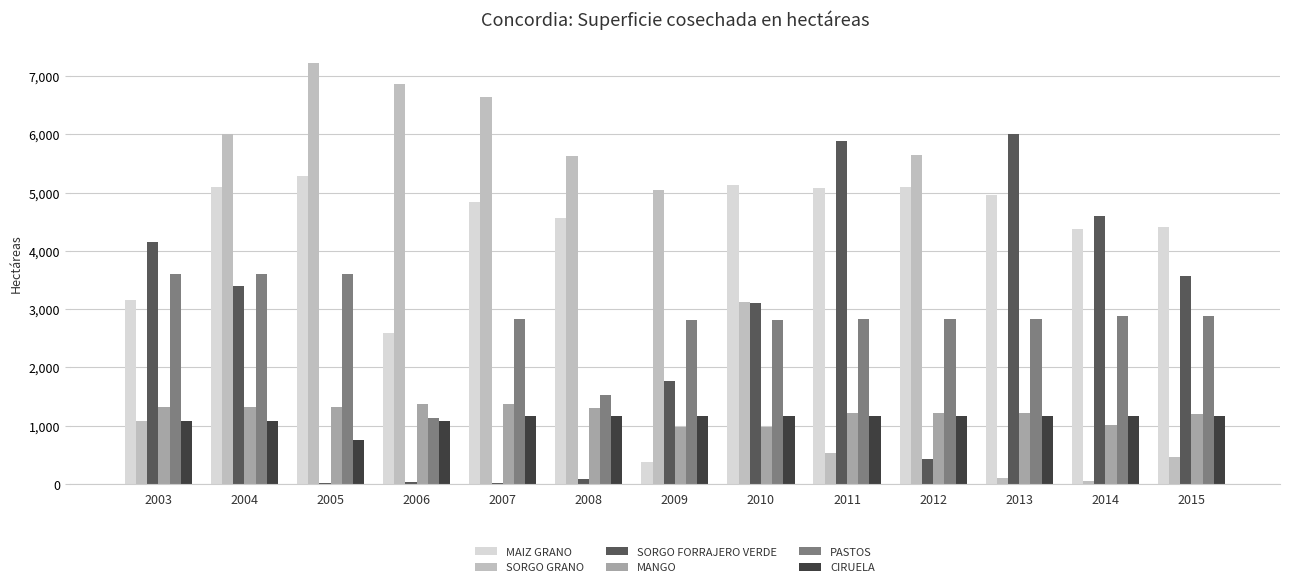

What is the sum of all SORGO GRANO values?

48406.8